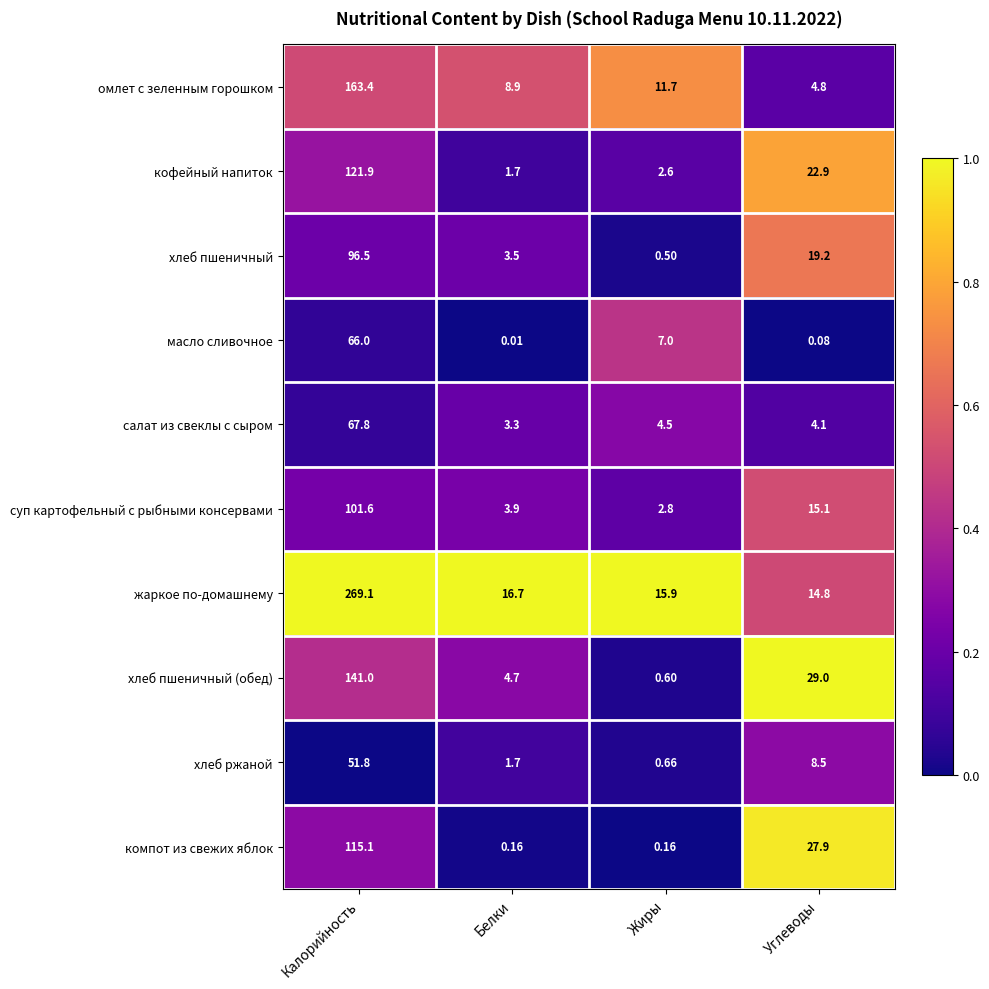

Where is суп картофельный с рыбными консервами nearest to the value 52?

Углеводы